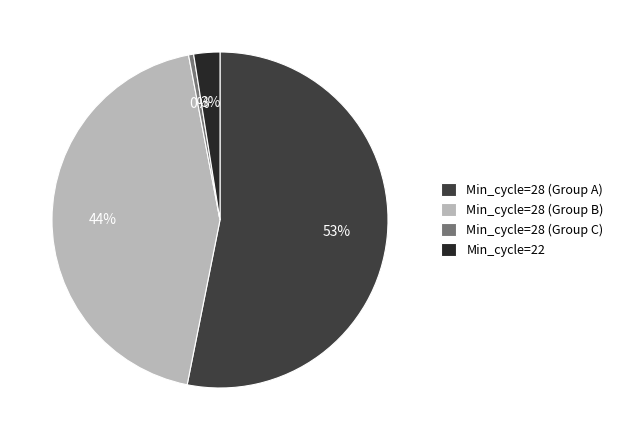

Which category has the smallest portion of the pie?

Min_cycle=28 (Group C)